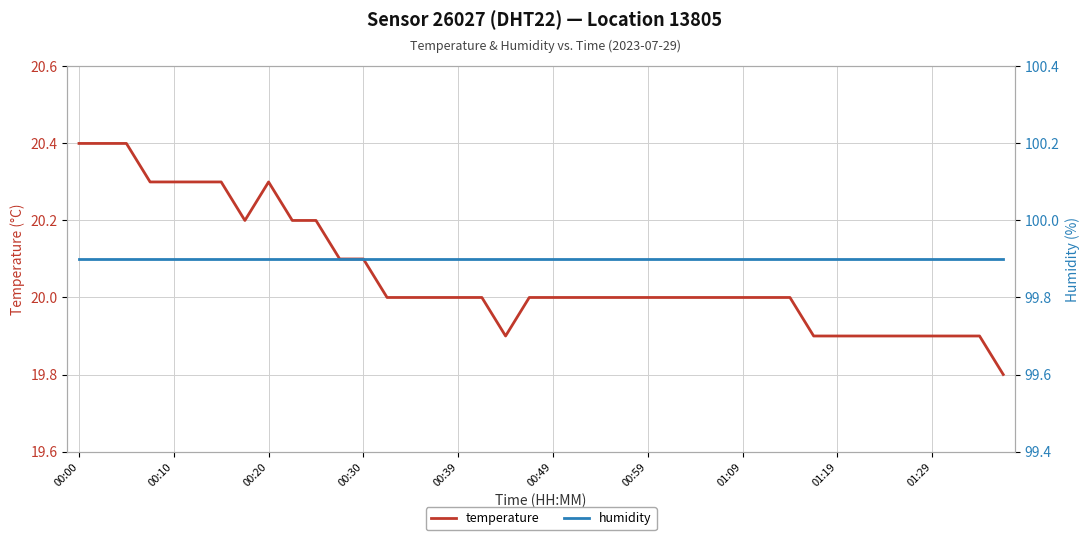

What is the value of the humidity point at the 38th from the left?

99.9